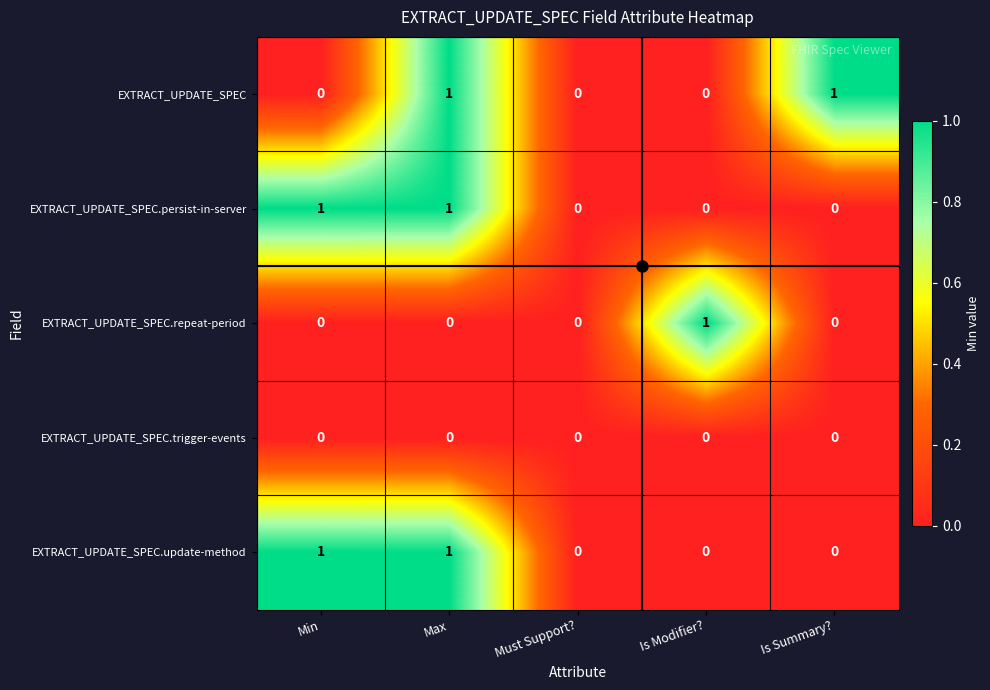

How many EXTRACT_UPDATE_SPEC.update-method values are between 0 and 1?

5